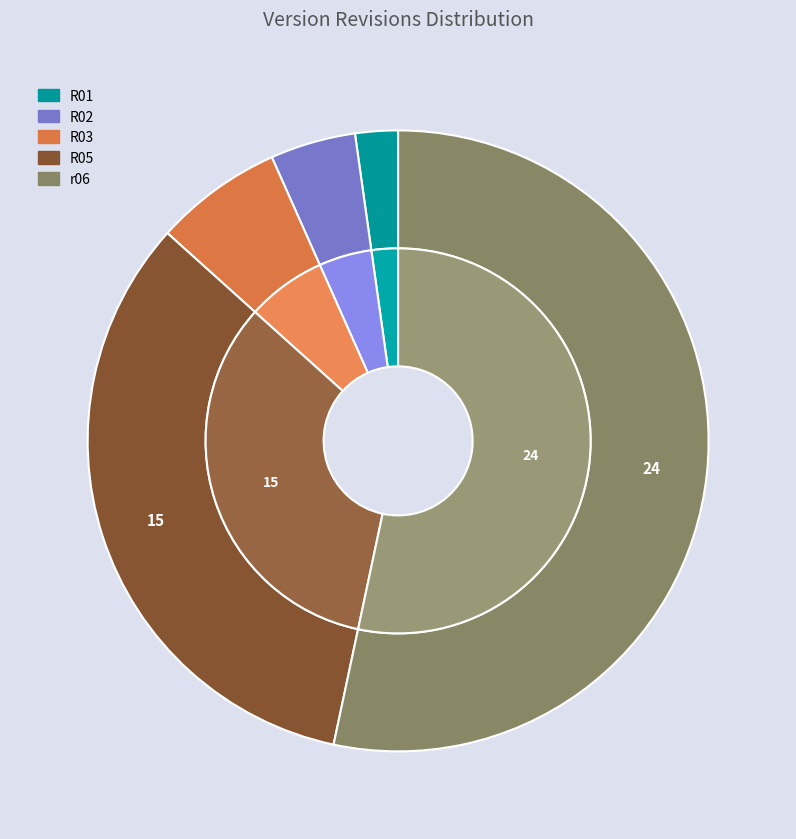

Does R05 account for over 50% of the chart?

No